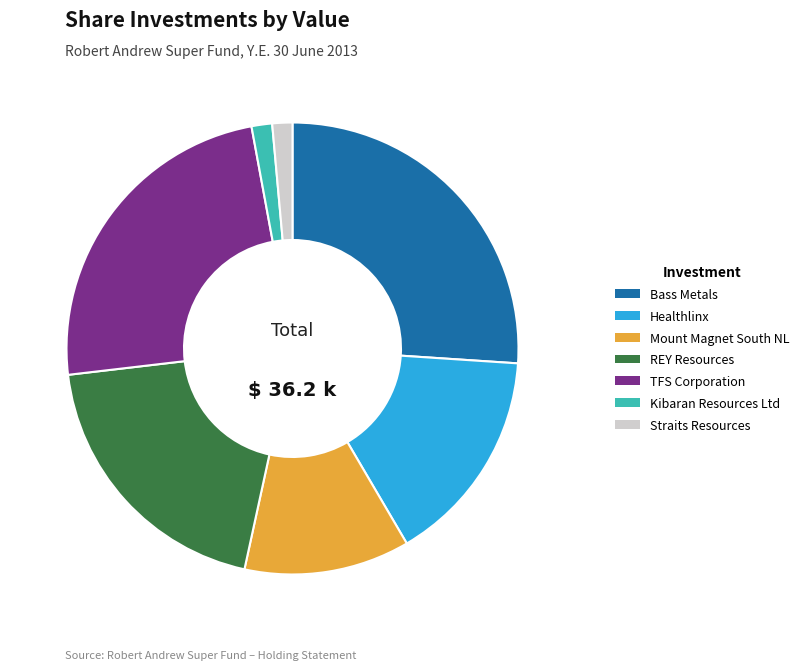

How many segments does this pie chart have?

7